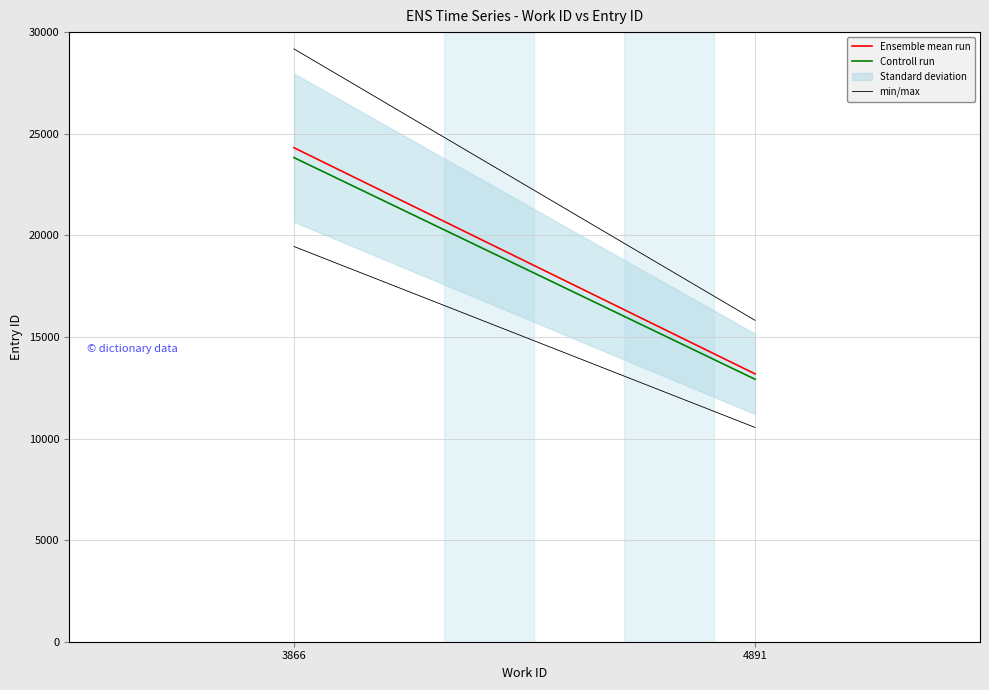

How many data points in Controll run are less than 23824?

1